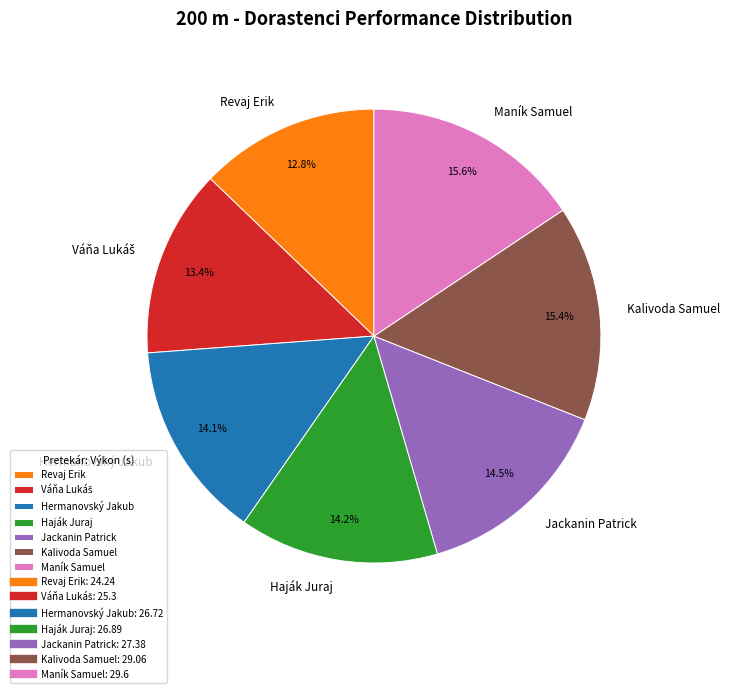

Which has a higher value, Maník Samuel or Jackanin Patrick?

Maník Samuel